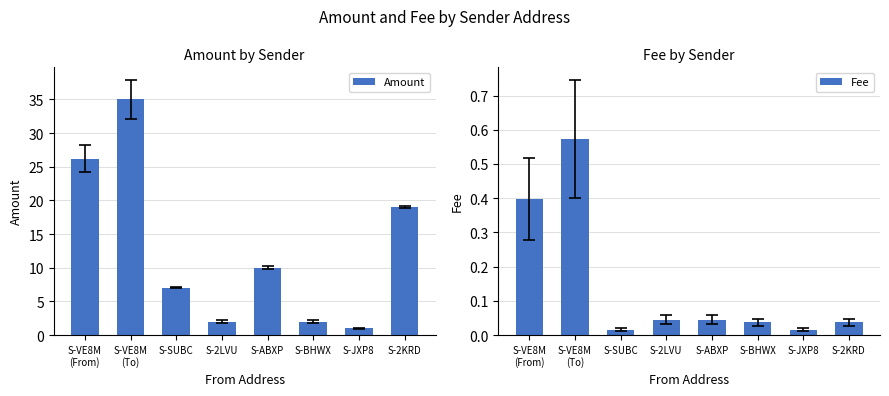

What is the difference between the maximum and second lowest values in the Fee series?

0.6